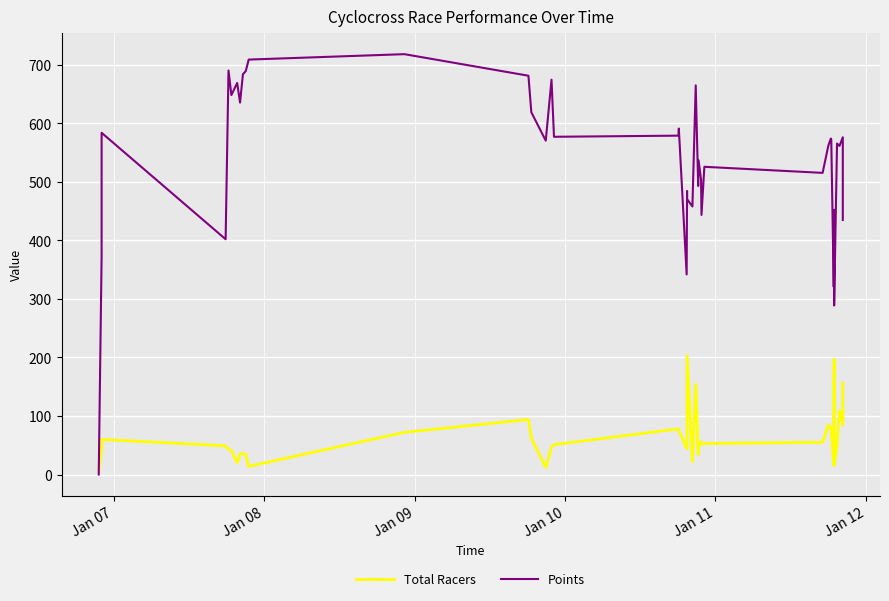

What is the difference between the second highest and second lowest values in the Total Racers series?

185.0